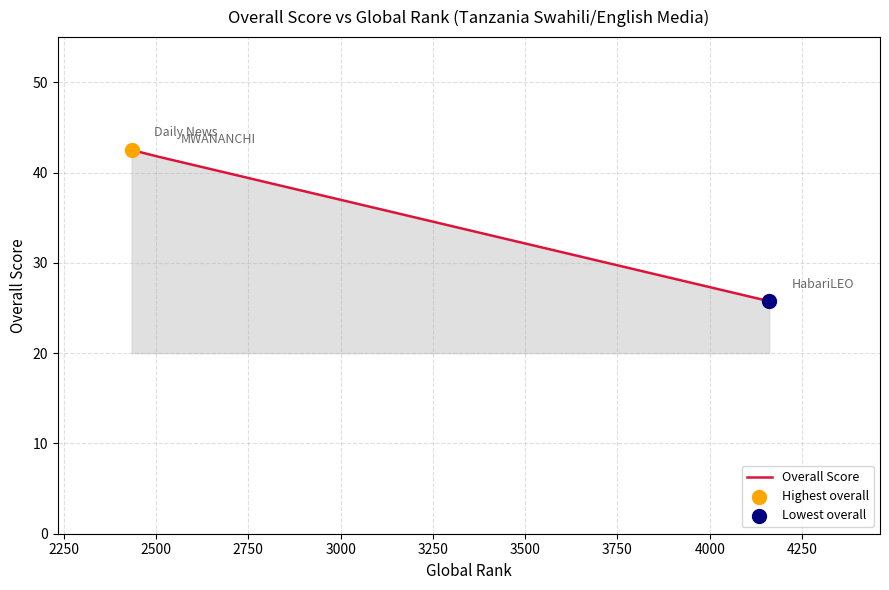

What is the minimum value shown in the chart?

25.8